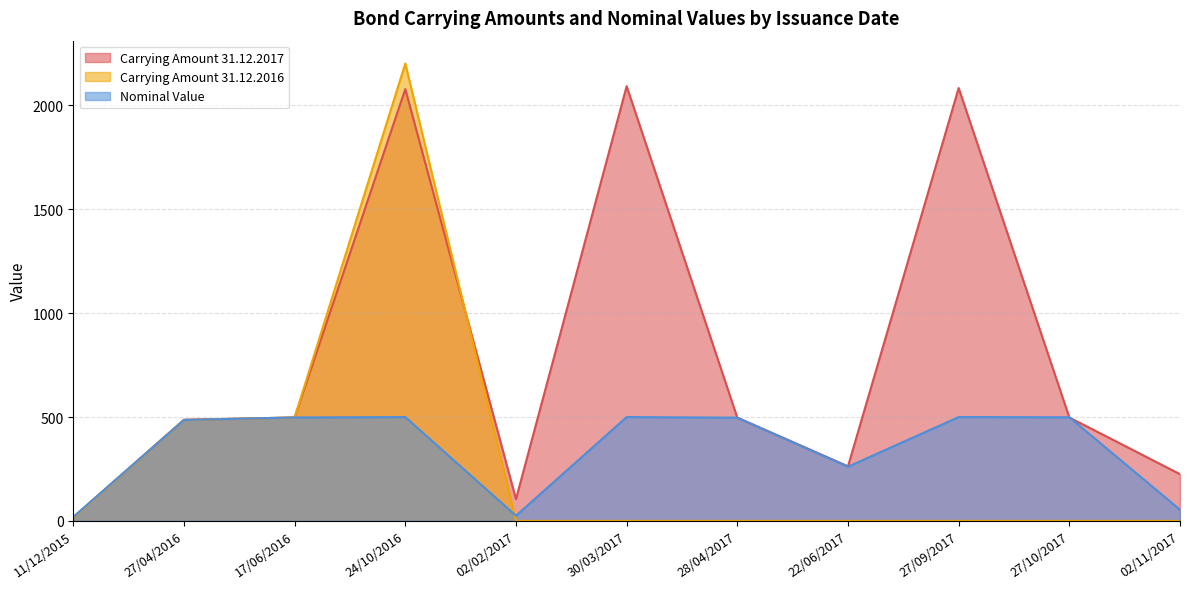

How many times do Nominal Value and Carrying Amount 31.12.2016 cross each other?

1